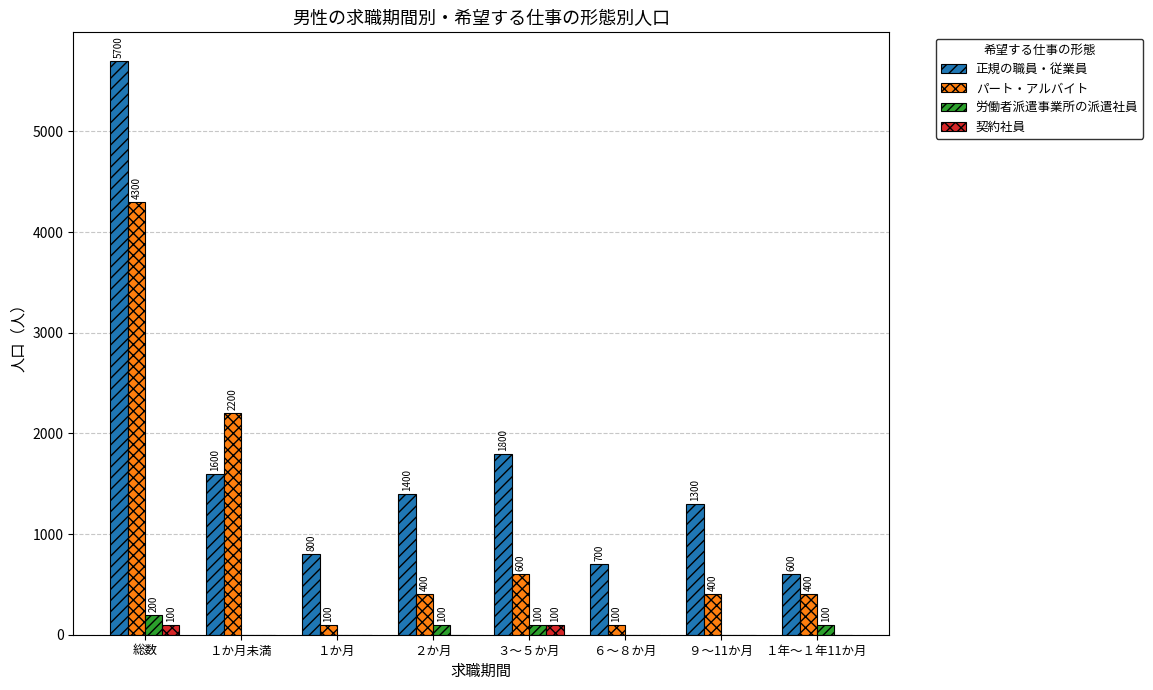

Is the value of パート・アルバイト at ３～５か月 greater than the value of 正規の職員・従業員 at ２か月?

No